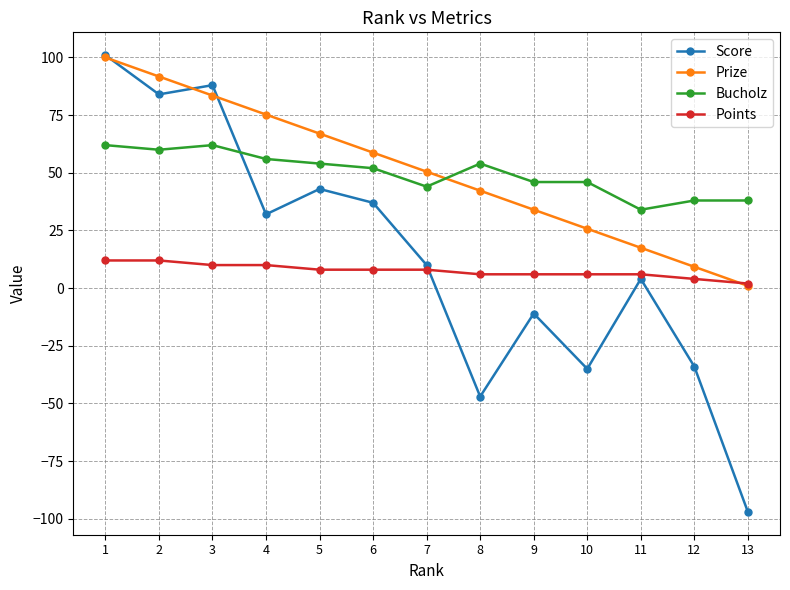

How many data points in Bucholz are less than 52?

6